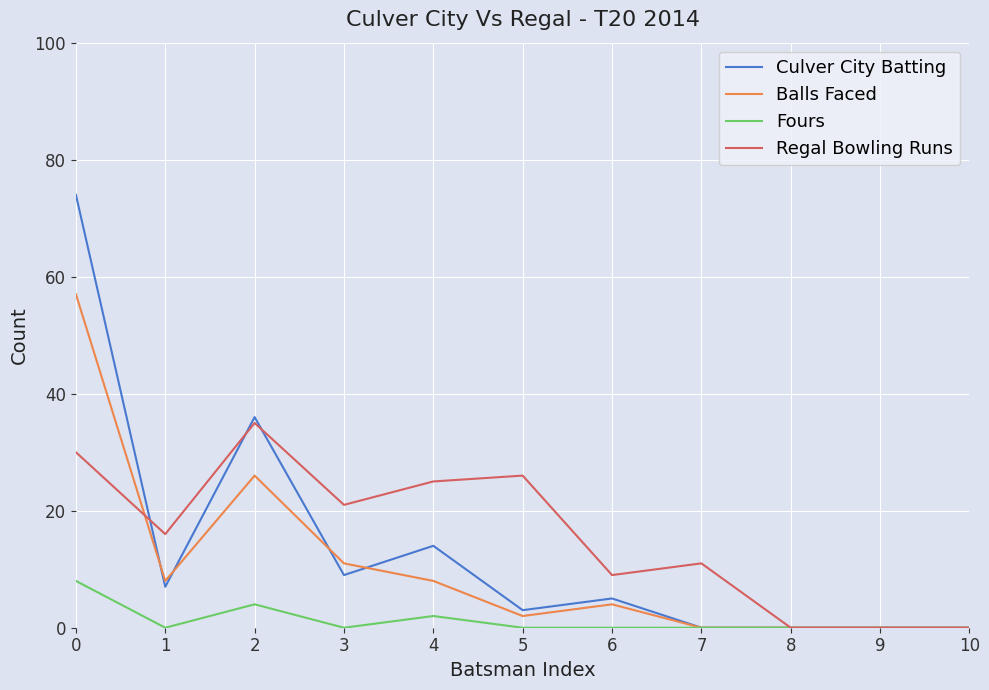

List the series in order of their peak value, highest first.

Culver City Batting, Balls Faced, Regal Bowling Runs, Fours